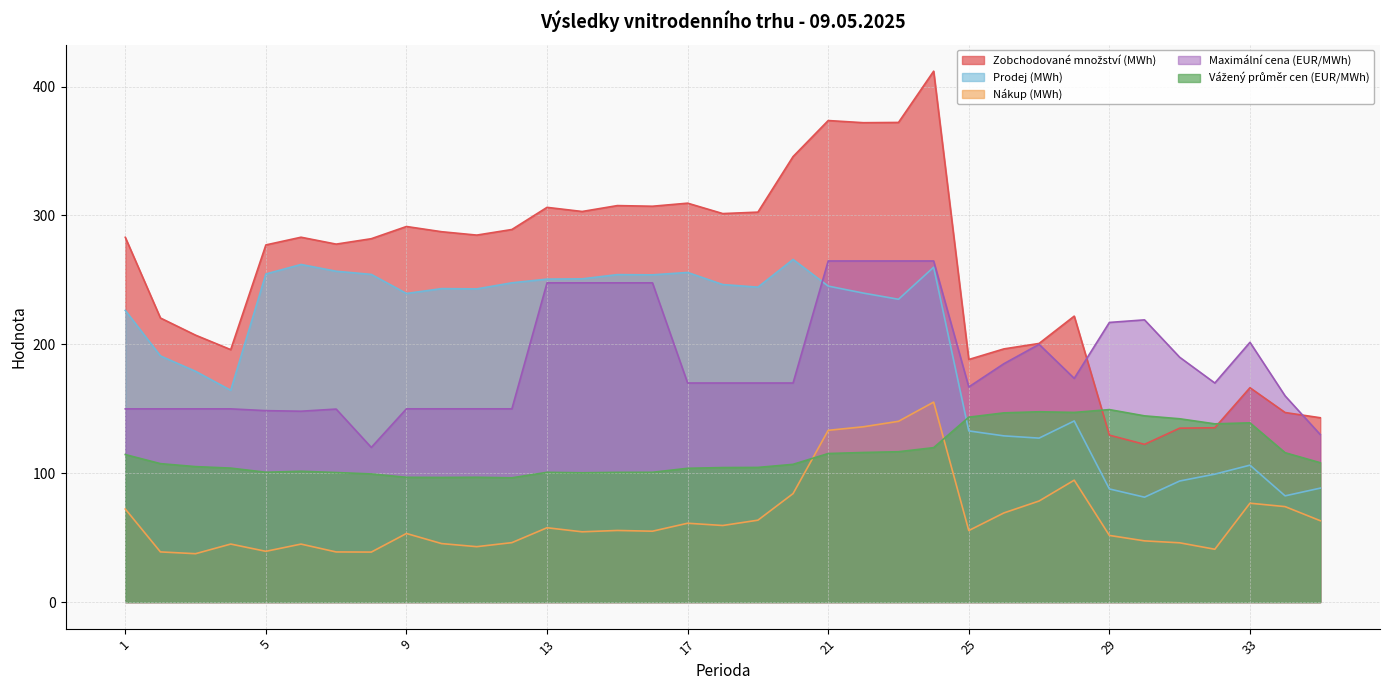

True or false: Prodej (MWh) and Zobchodované množství (MWh) intersect in this chart.

False